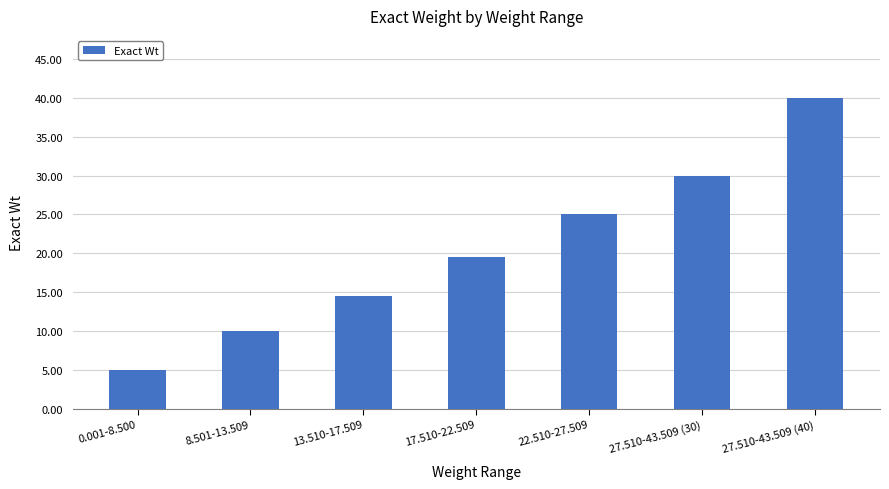

Which category has the lowest value across all series?

0.001-8.500